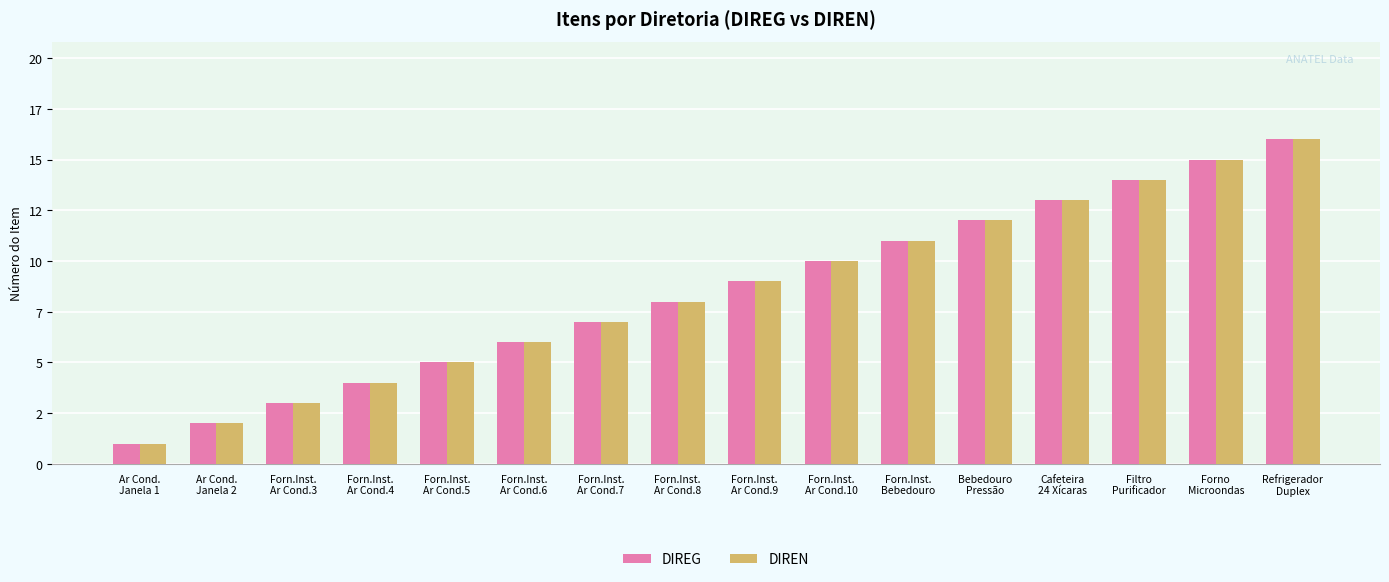

What is the minimum value for DIREN?

1